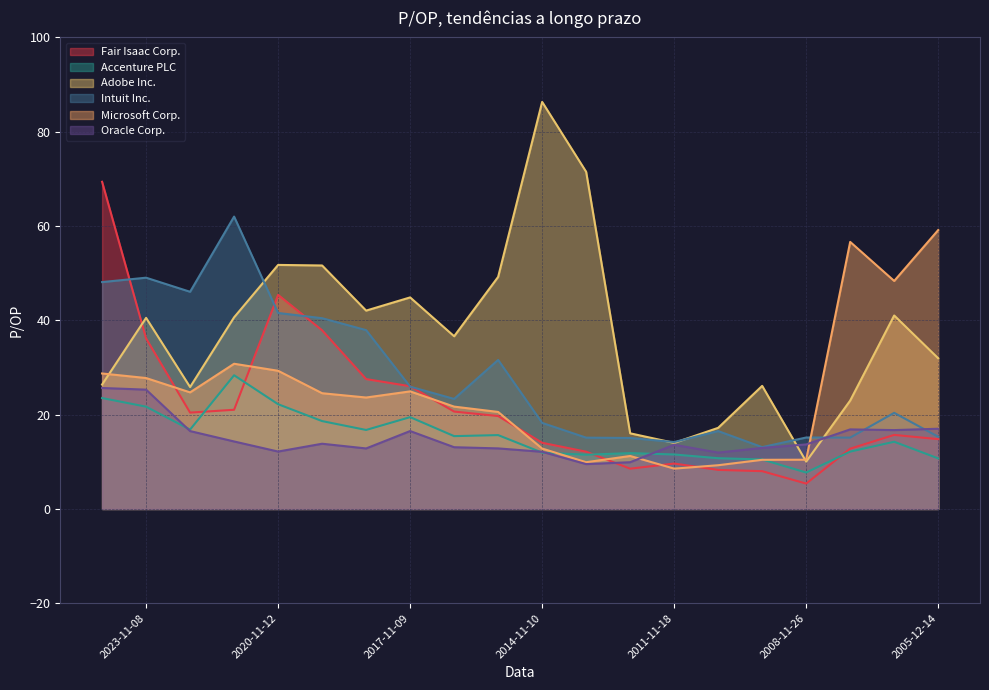

Reading left to right, list all the values displayed in this chart.

Fair Isaac Corp.: 69.4	36.1	20.4	21.0	45.4	37.9	27.5	26.0	20.6	19.7	14.0	12.1	8.5	9.6	8.3	8.0	5.4	12.8	15.7	14.8
Accenture PLC: 23.5	21.7	16.8	28.4	22.2	18.6	16.8	19.5	15.4	15.7	11.9	11.5	11.8	11.6	10.8	10.5	7.7	12.2	14.2	10.7
Adobe Inc.: 26.4	40.5	25.9	40.6	51.8	51.6	42.1	44.9	36.6	49.2	86.3	71.5	16.0	14.0	17.2	26.1	10.0	23.0	41.0	31.9
Intuit Inc.: 48.1	49.0	46.0	62.0	41.6	40.5	37.9	25.9	23.3	31.6	18.2	15.1	15.1	14.2	16.5	13.1	15.2	15.1	20.4	15.3
Microsoft Corp.: 28.7	27.8	24.7	30.8	29.3	24.5	23.6	24.9	21.7	20.6	12.8	9.9	11.2	8.6	9.3	10.4	10.4	56.6	48.4	59.1
Oracle Corp.: 25.6	25.3	16.5	14.3	12.2	13.8	12.8	16.5	13.1	12.8	12.1	9.5	9.9	13.6	11.9	12.9	13.7	16.9	16.7	17.0